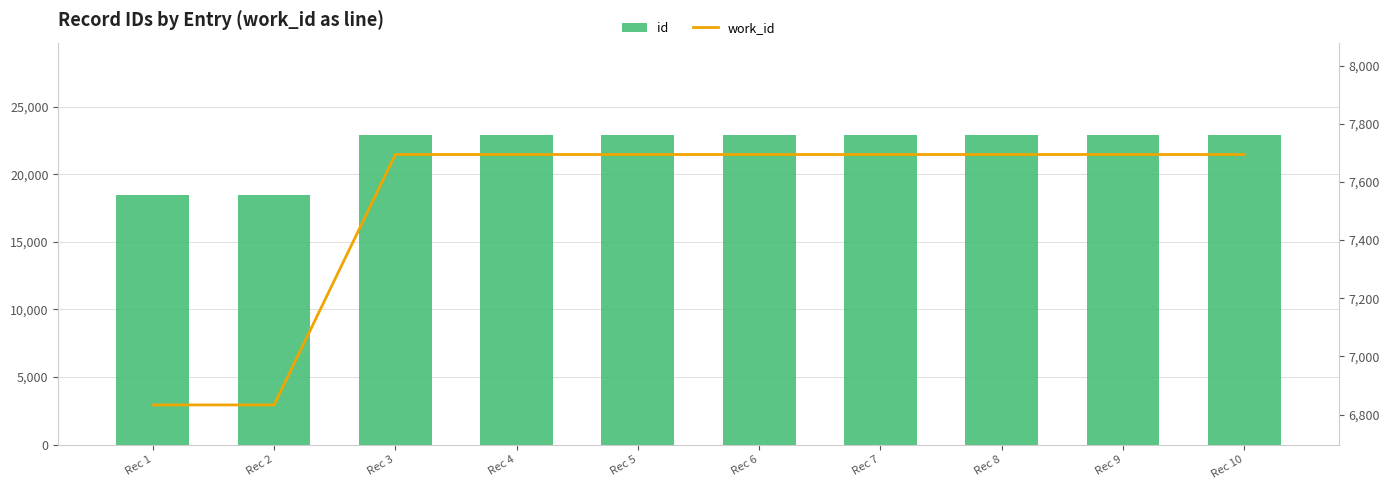

What is the difference between the maximum and minimum values in the id series?

4437